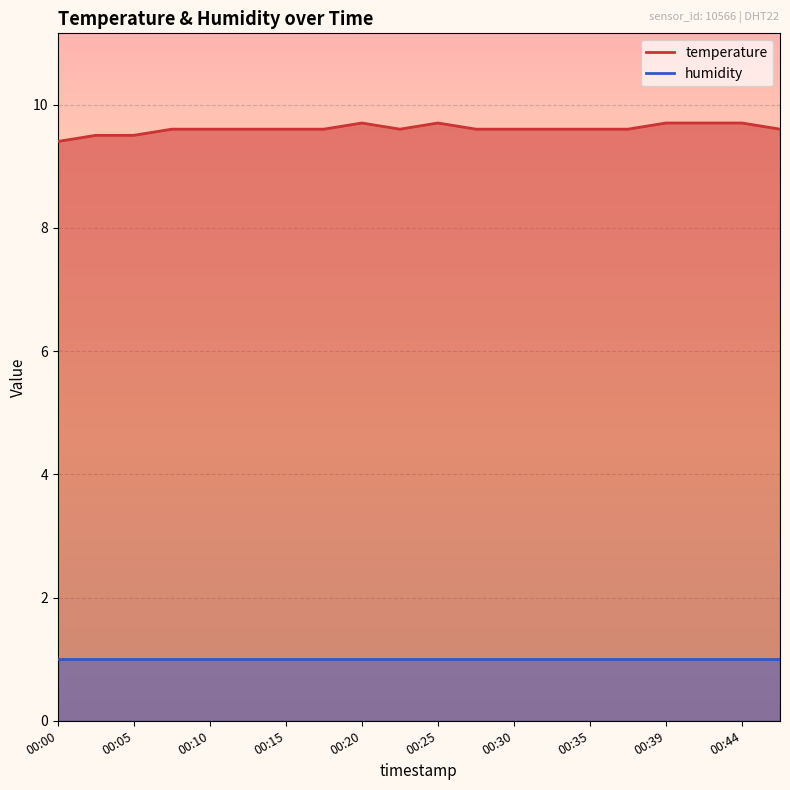

What is the average value?

9.6